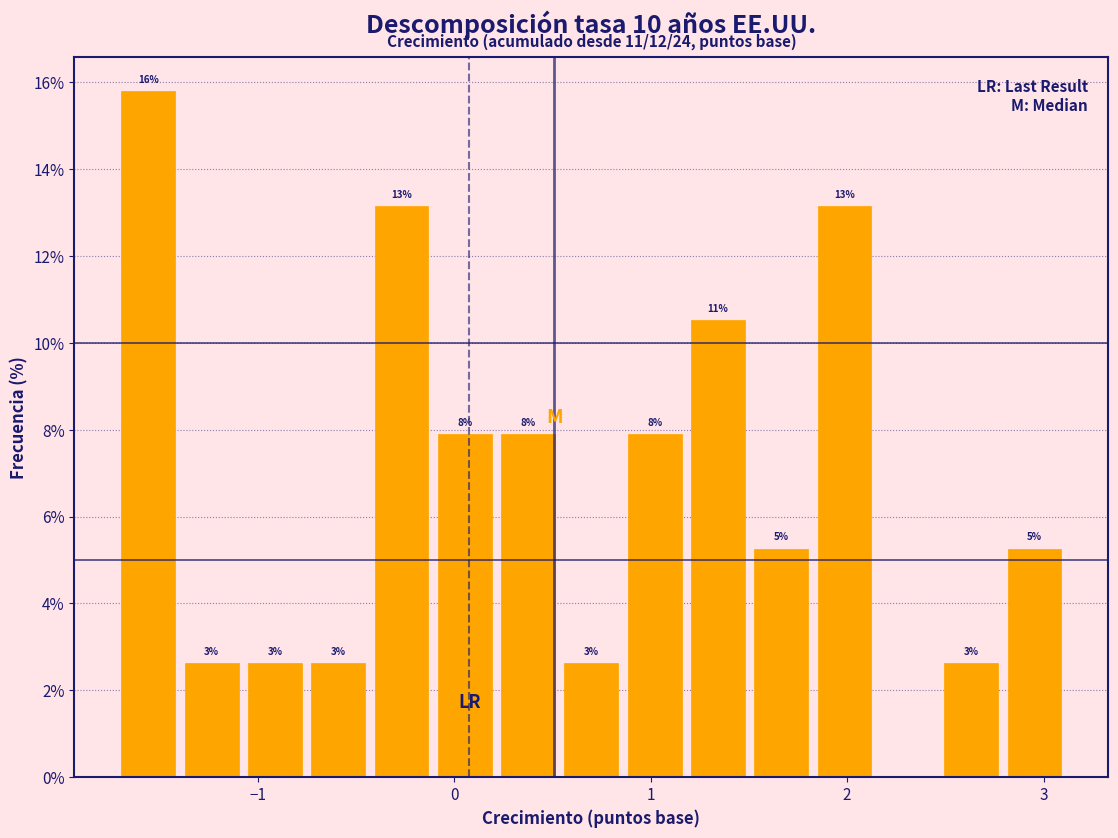

Read against the x-axis, roughly where is the centre of the tallest bar?

-1.6